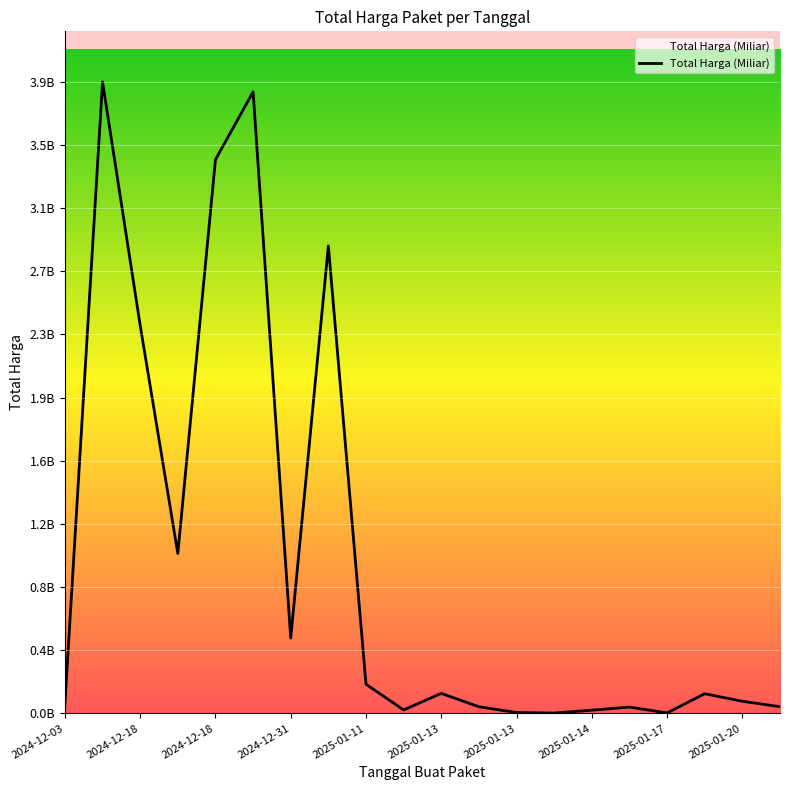

How many points are higher than both their immediate neighbors (excluding endpoints)?

6